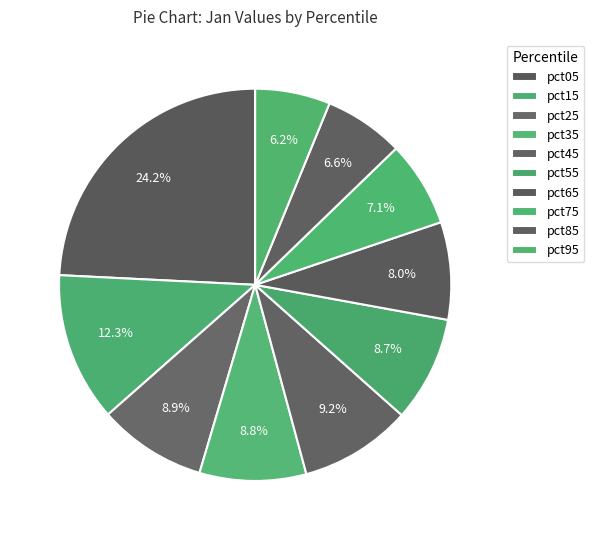

Count the number of slices in the pie.

10